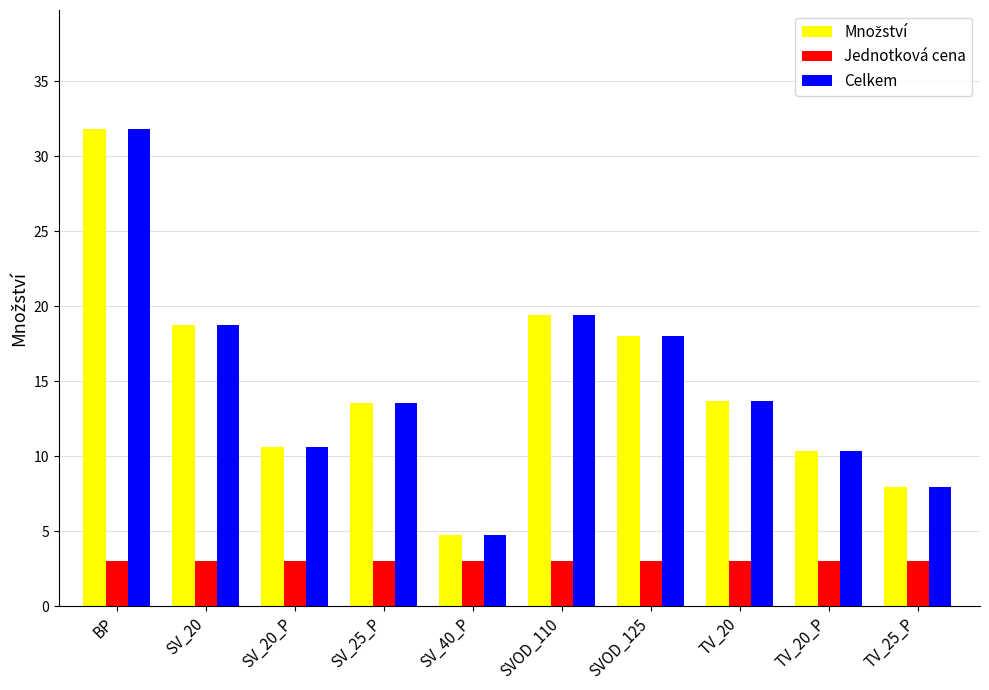

What is the spread (max minus min) of values at SV_25_P?

10.6